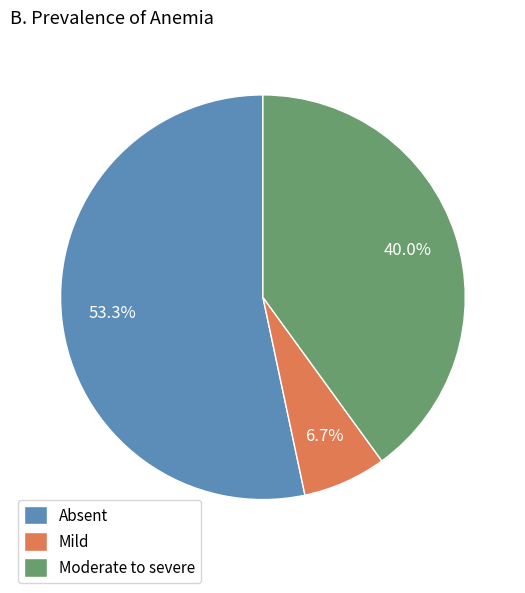

Which category has the biggest portion of the pie?

Absent